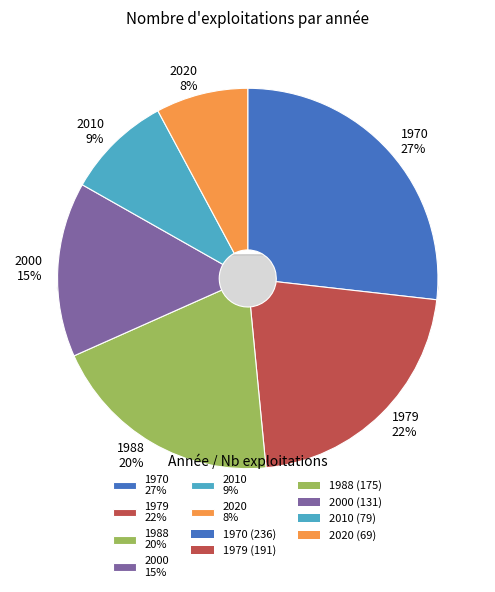

To the nearest percent, what portion does 1970 represent?

27%